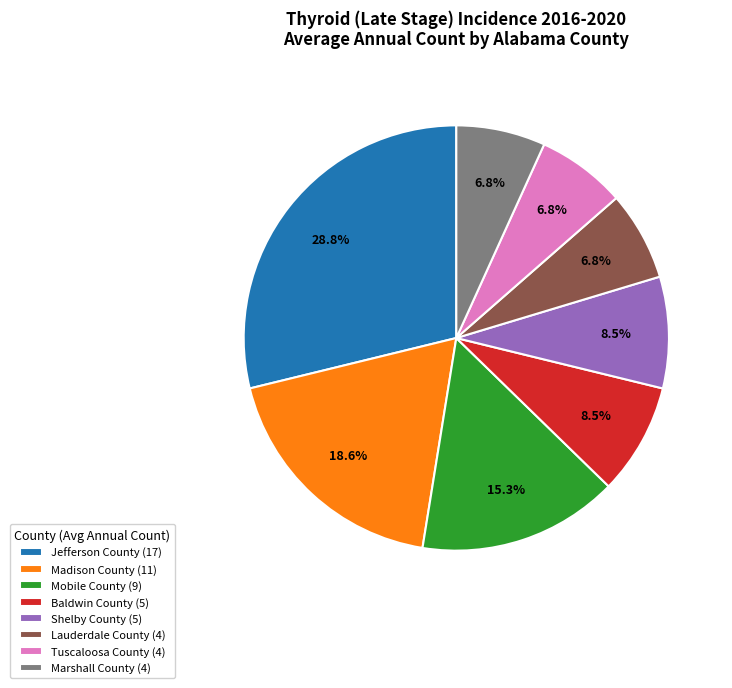

Count the number of slices in the pie.

8